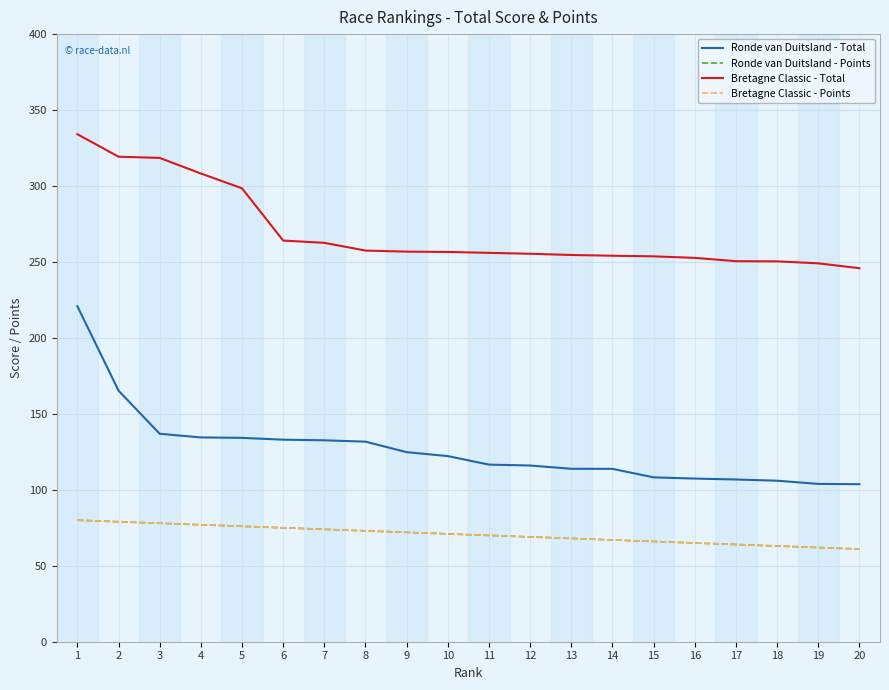

At 16, list the series in order from largest to smallest.

Bretagne Classic - Total, Ronde van Duitsland - Total, Ronde van Duitsland - Points, Bretagne Classic - Points